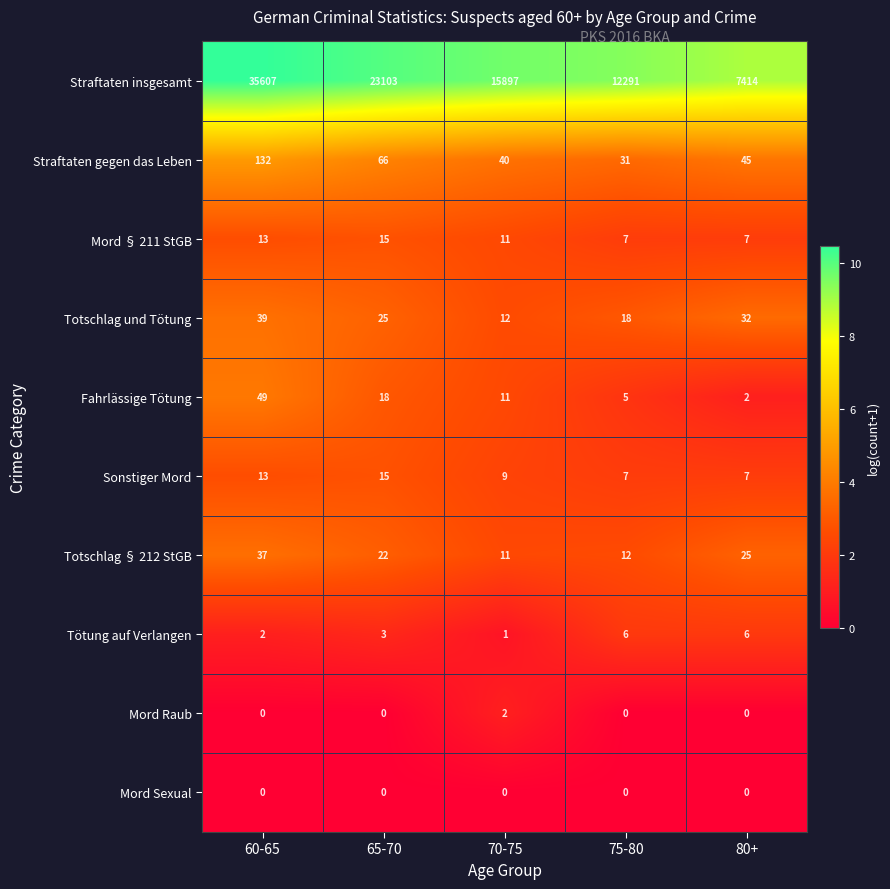

What is the average value of the Mord § 211 StGB series?

11